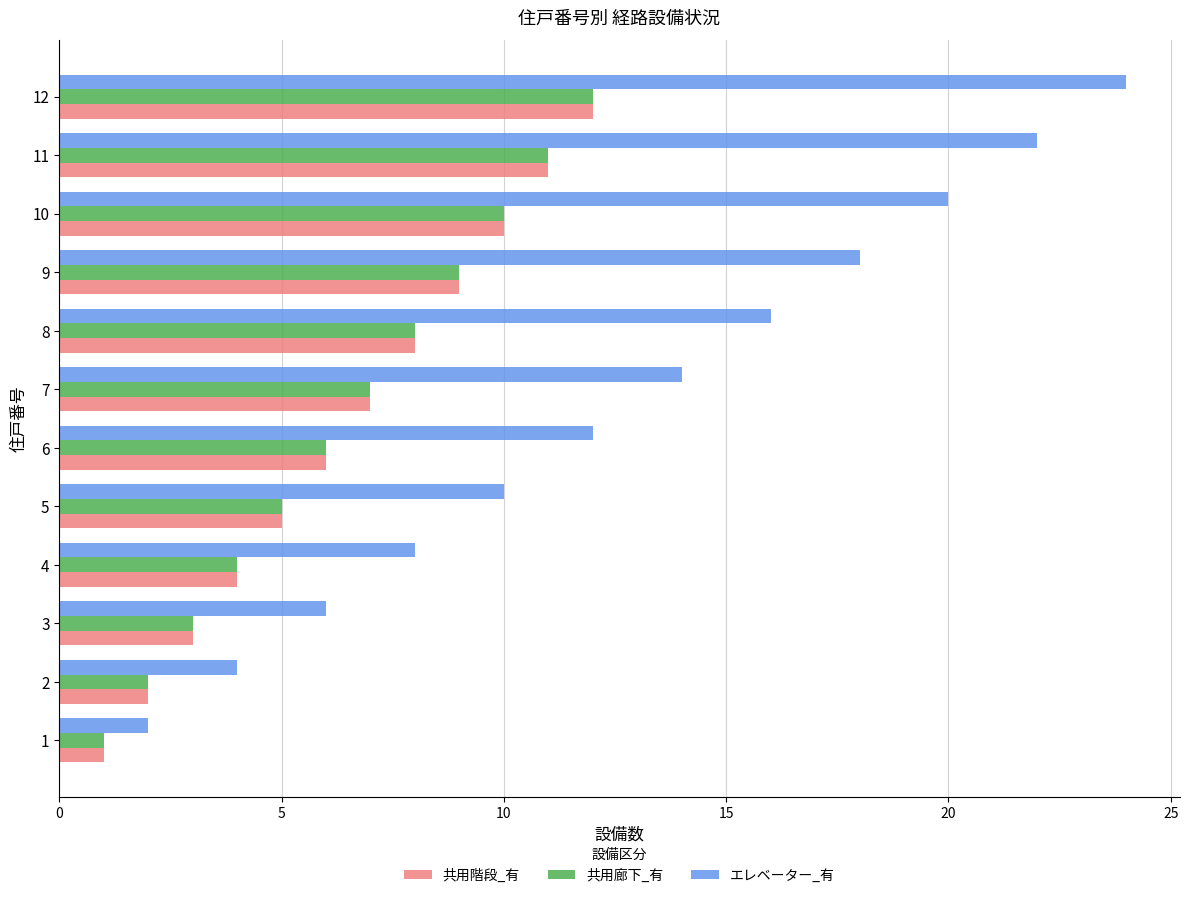

What is the approximate value of 共用廊下_有 at 10, to the nearest 10?

10